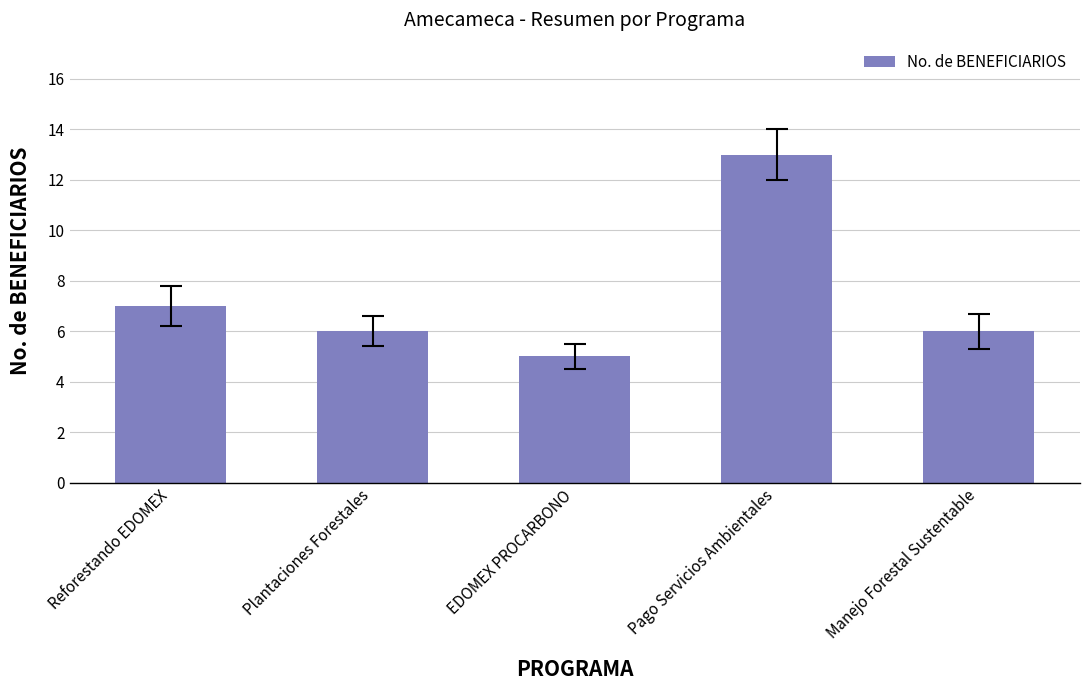

Reading right to left, list all the values displayed in this chart.

6	13	5	6	7